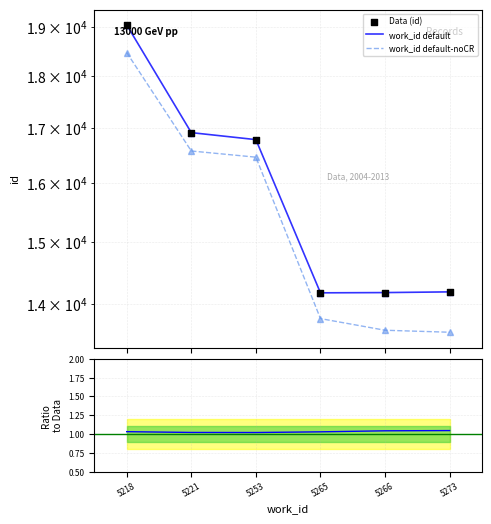

At how many categories does at least one series exceed 5516?

6